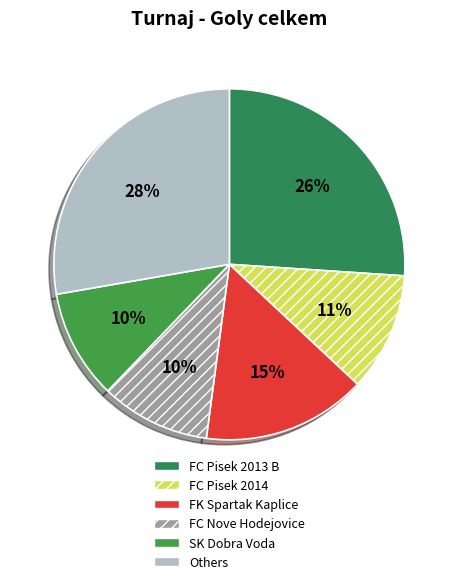

Count the number of slices in the pie.

6